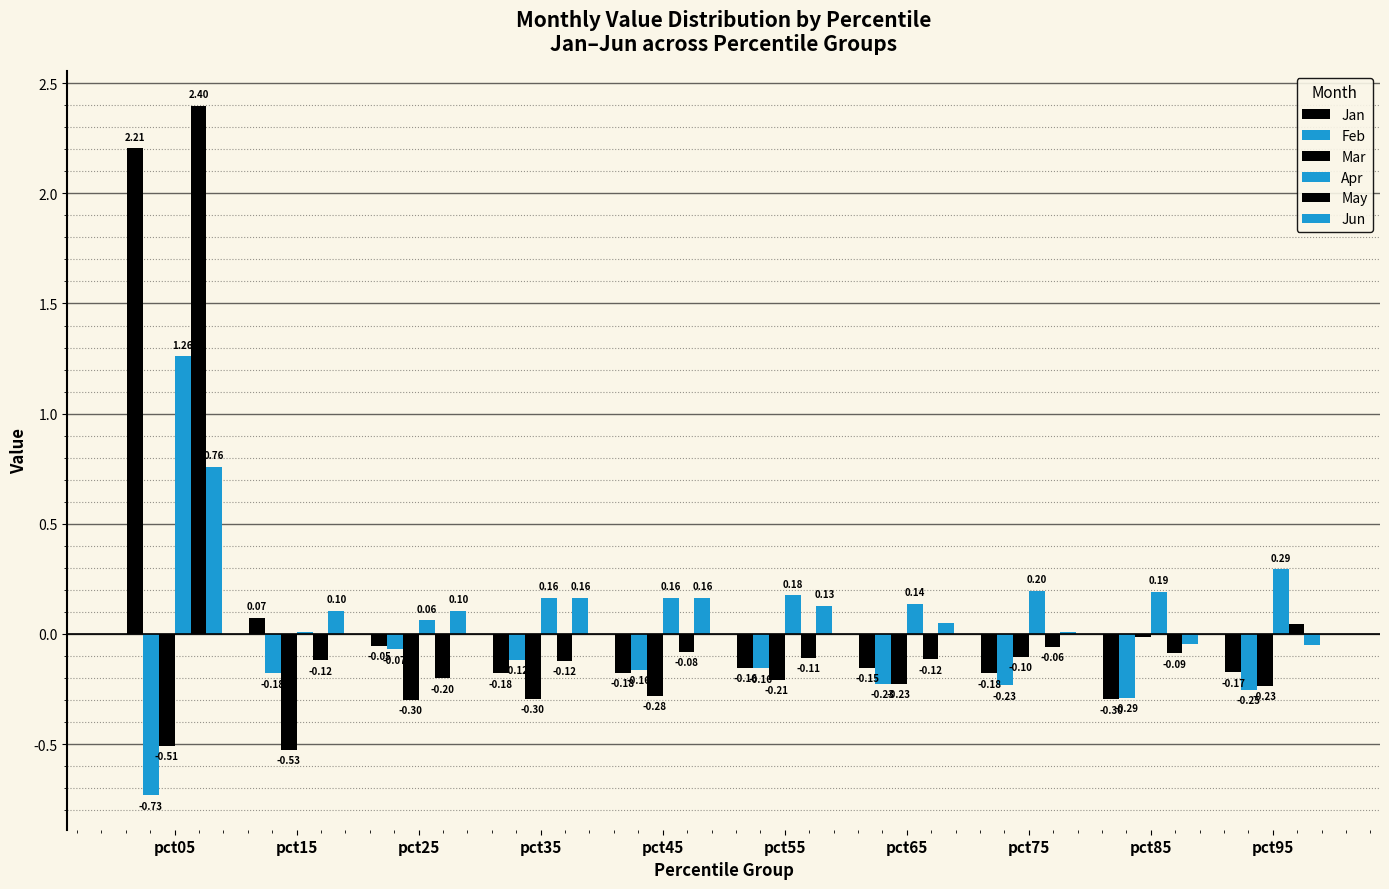

Are the bars grouped side by side (vs. stacked)?

Yes